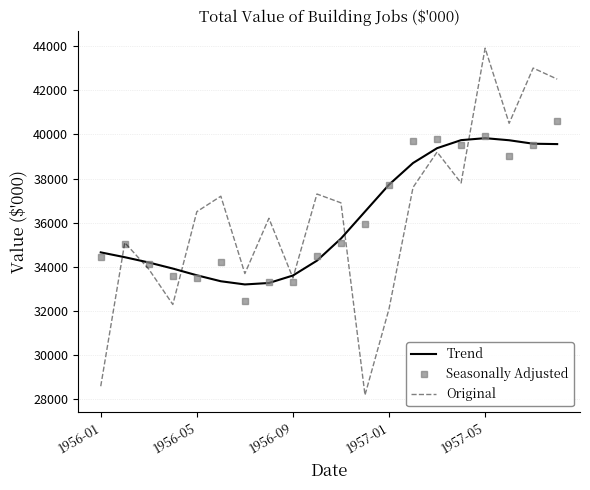

What is the smallest value displayed?

28200